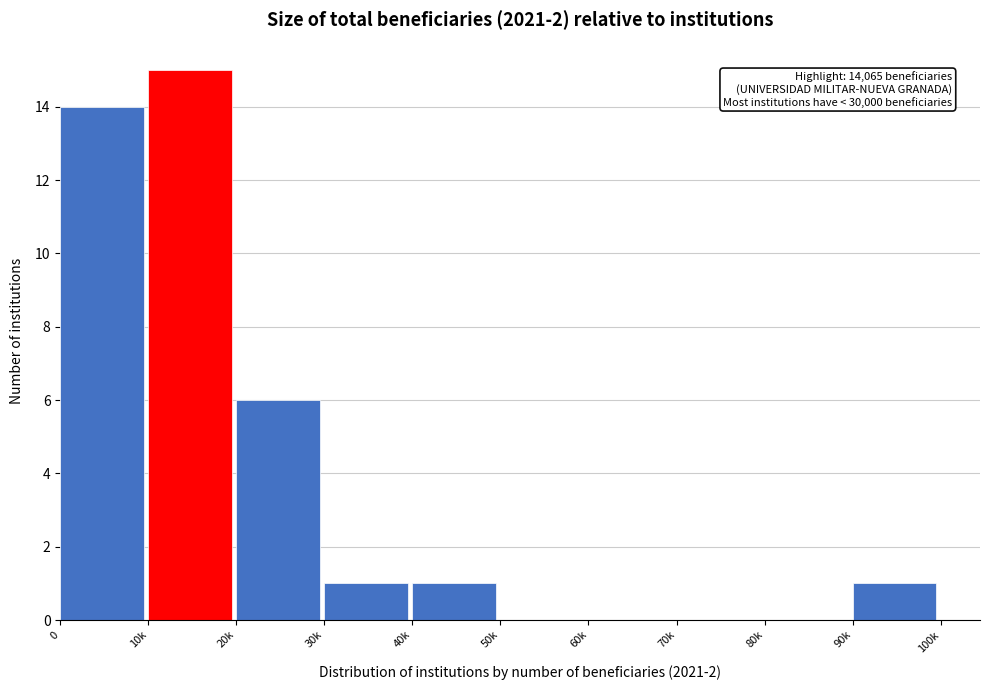

Reading right to left, list all the values displayed in this chart.

90k=1	80k=0	70k=0	60k=0	50k=0	40k=1	30k=1	20k=6	10k=15	0=14